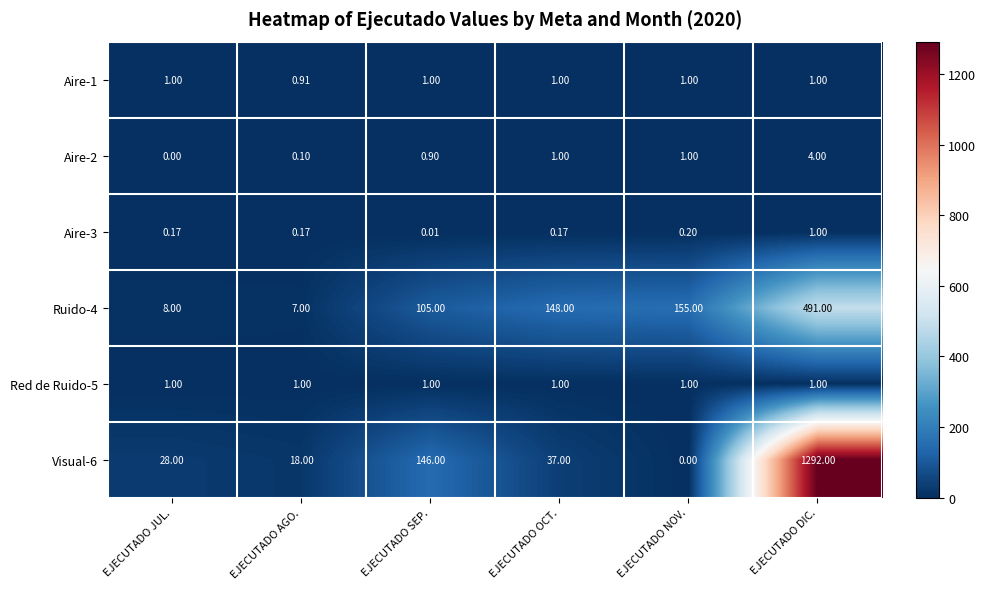

Is the value of Aire-2 at EJECUTADO OCT. greater than the value of Aire-3 at EJECUTADO AGO.?

Yes